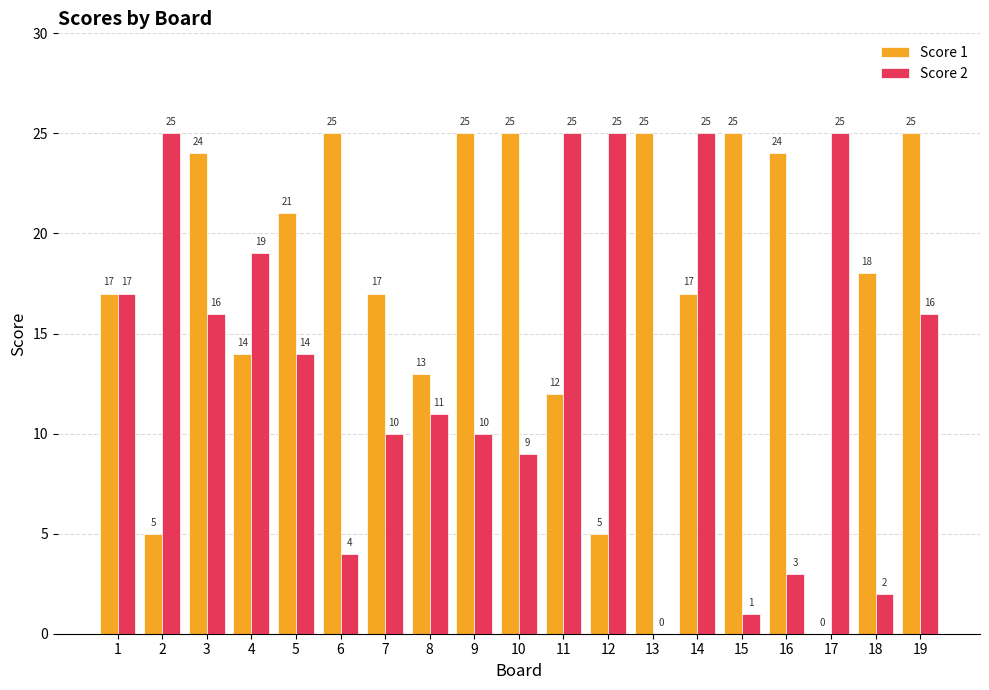

Are the bars grouped side by side (vs. stacked)?

Yes